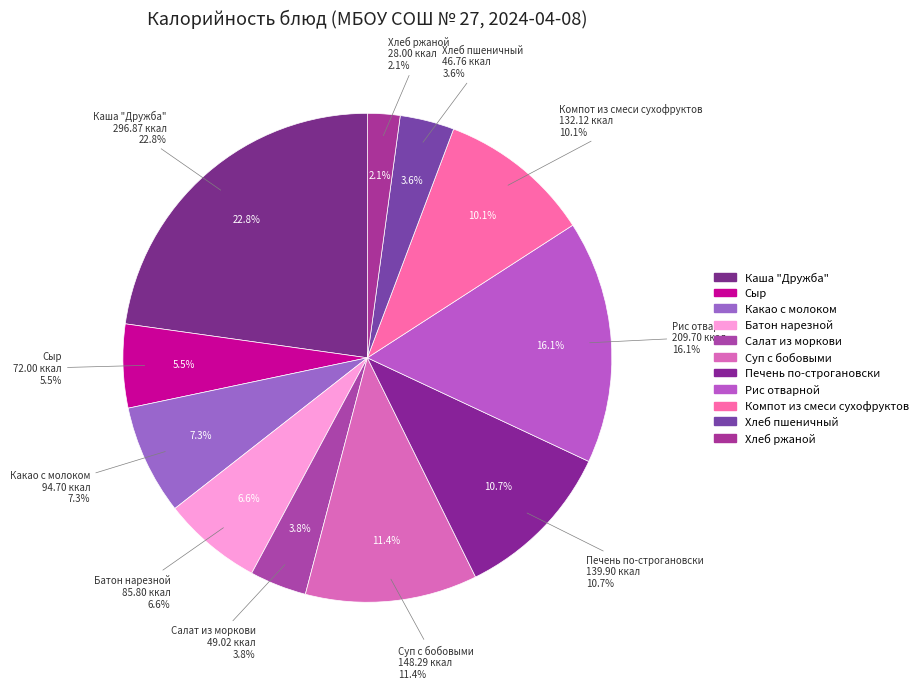

How many segments does this pie chart have?

11